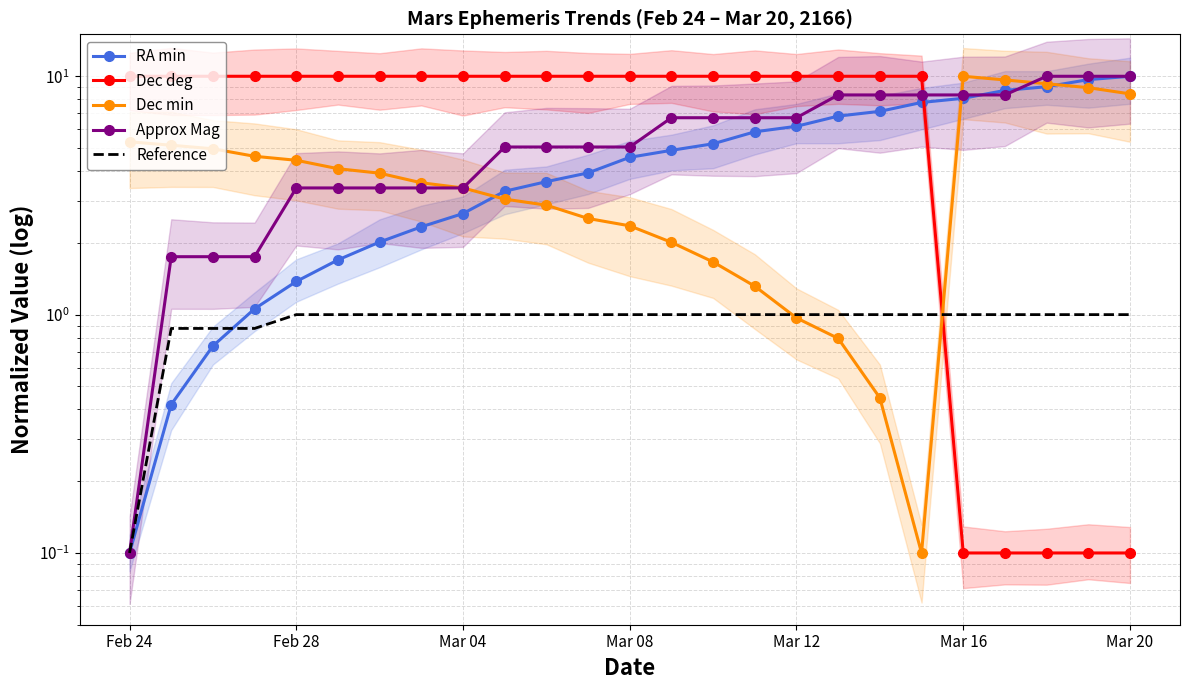

Which series has the largest range (max minus min)?

RA min